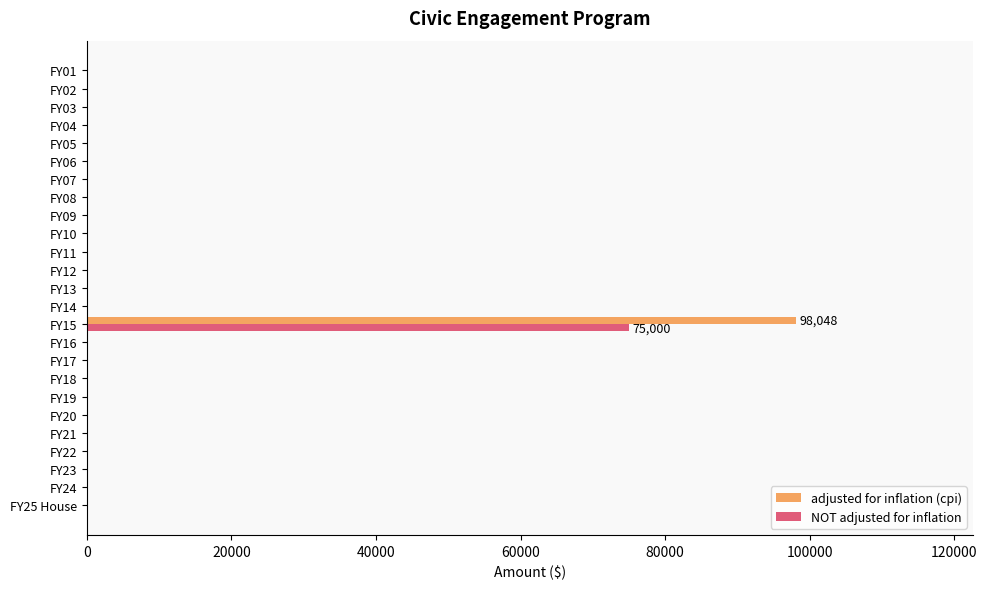

What is the sum of all adjusted for inflation (cpi) values?

98048